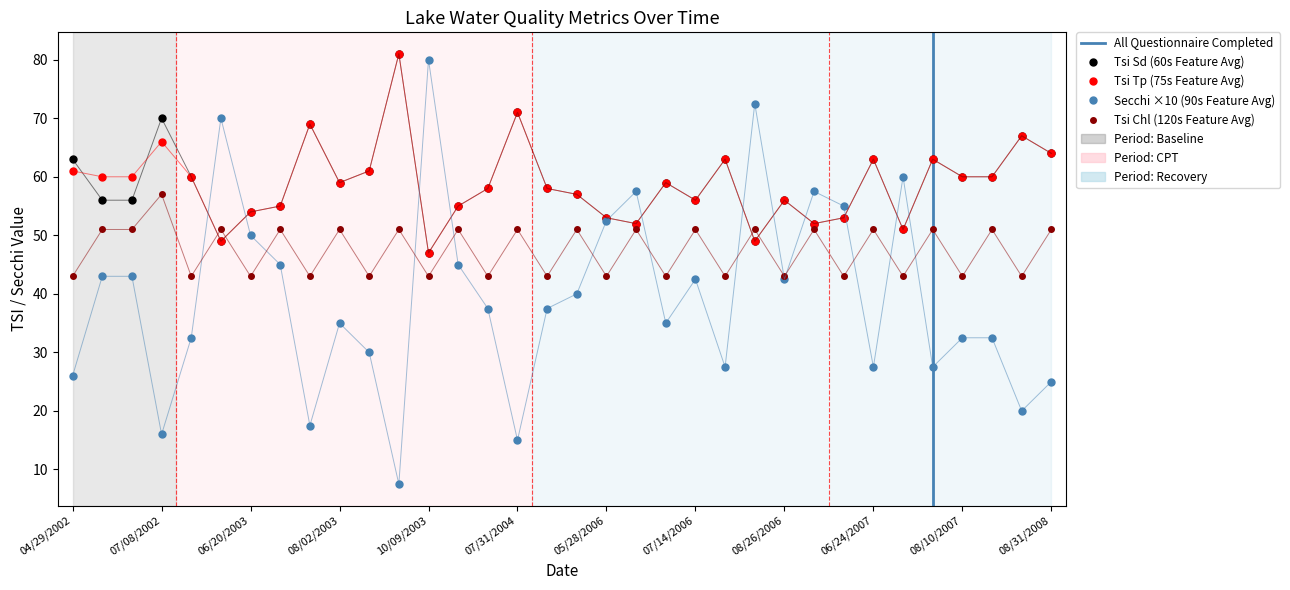

What is the difference between the Tsi Sd values at 08/26/2006 and 09/01/2003?

25.0